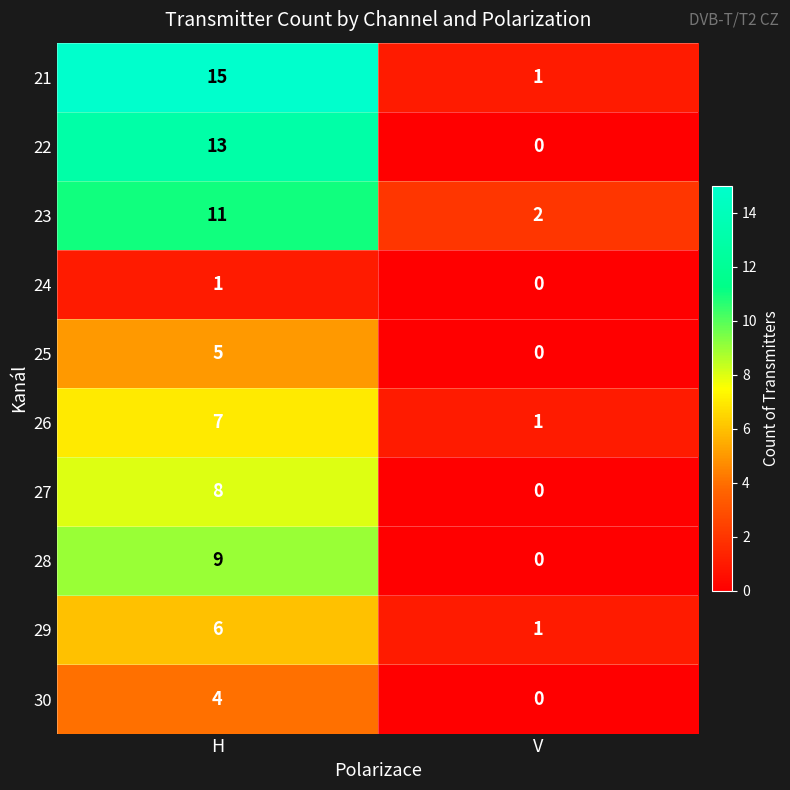

What is the sum of all 21 values?

16